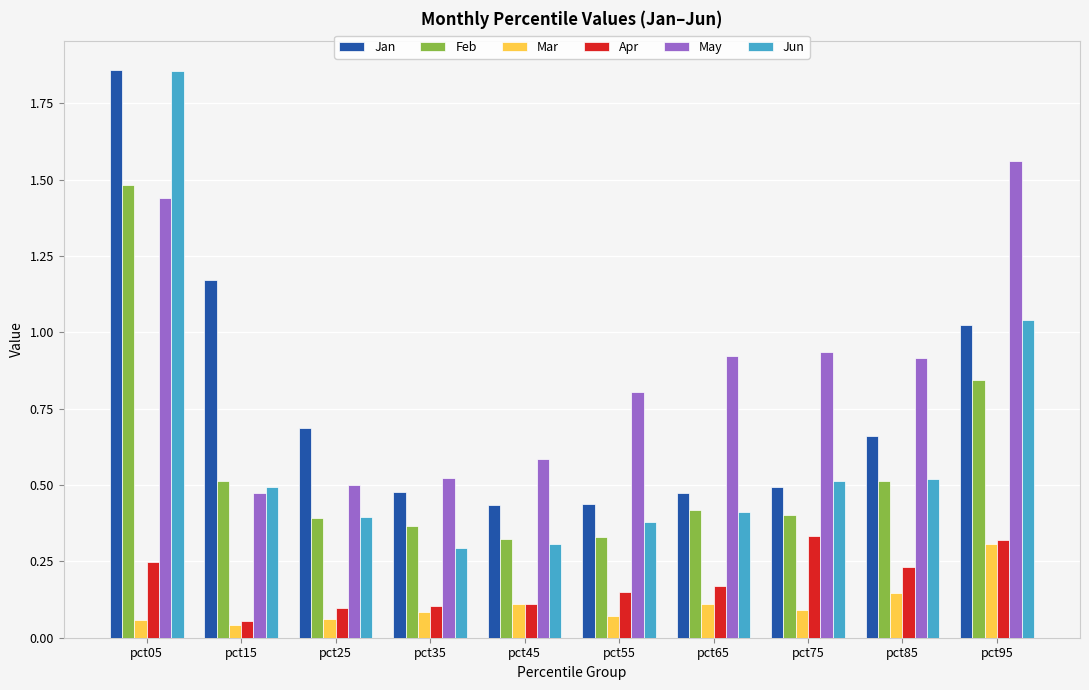

Which series has the largest range (max minus min)?

Jun